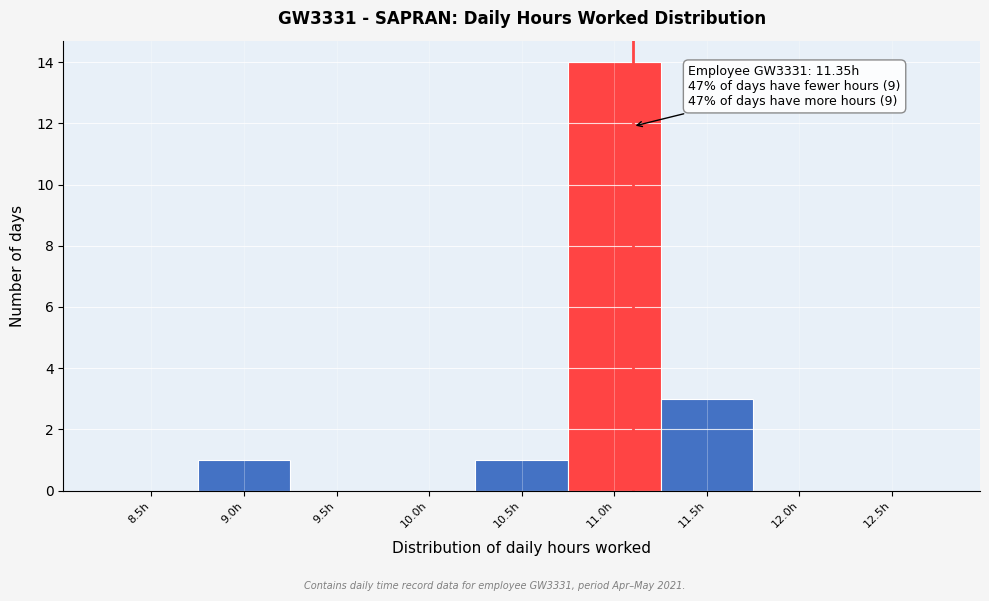

Reading right to left, list all the values displayed in this chart.

12.5h=0	12.0h=0	11.5h=3	11.0h=14	10.5h=1	10.0h=0	9.5h=0	9.0h=1	8.5h=0